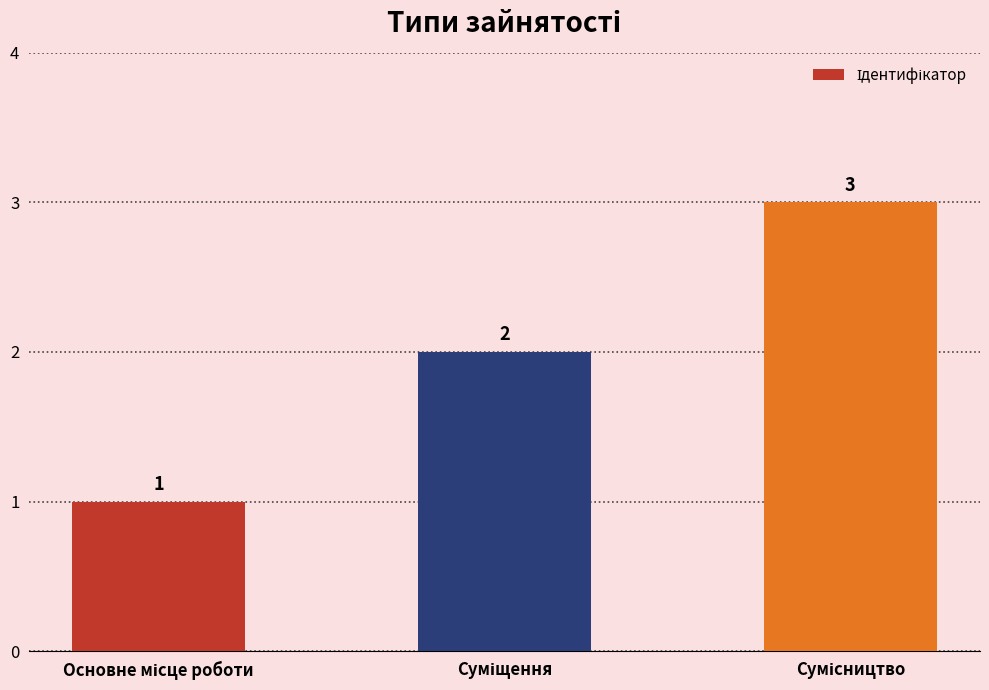

How many data points are less than 2?

1